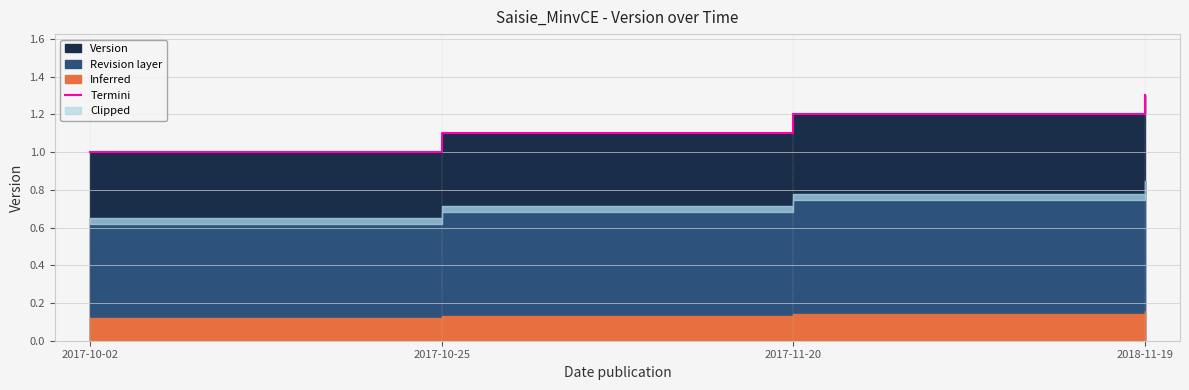

Which label corresponds to the largest value in the chart?

2018-11-19